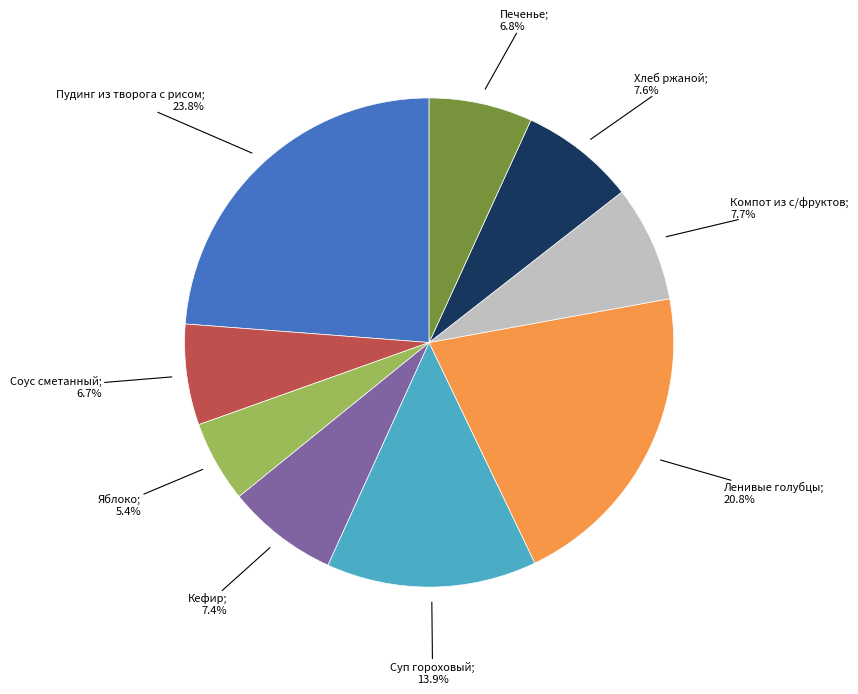

Is there any slice that represents more than half of the pie?

No